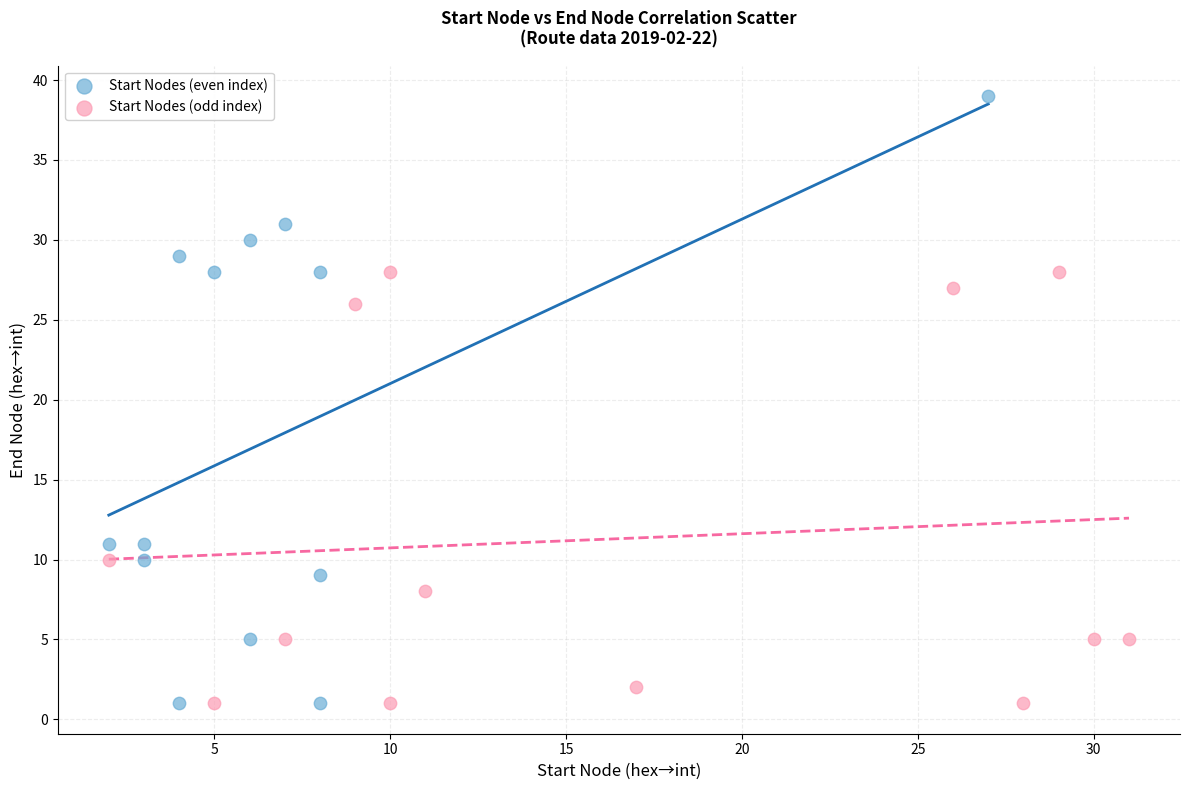

Which series has the largest Y range (max minus min)?

Start Nodes (even index)